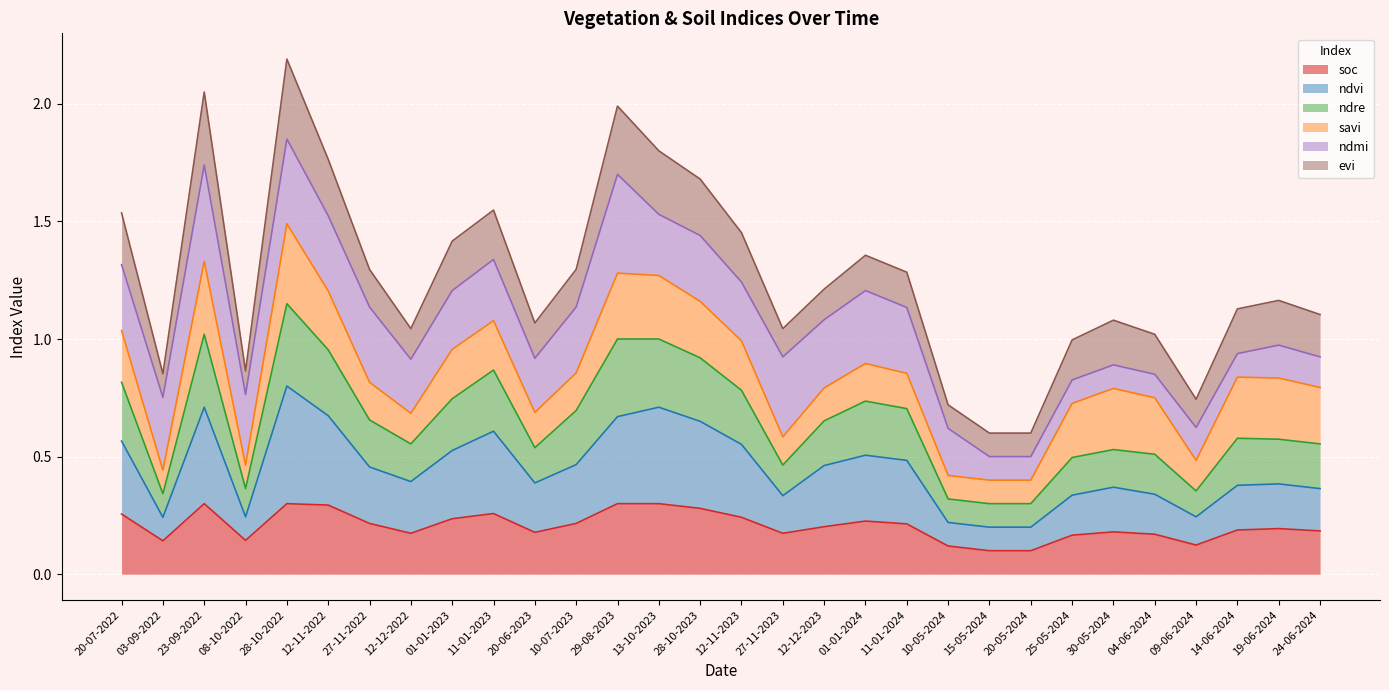

How many lines are shown in the chart?

6